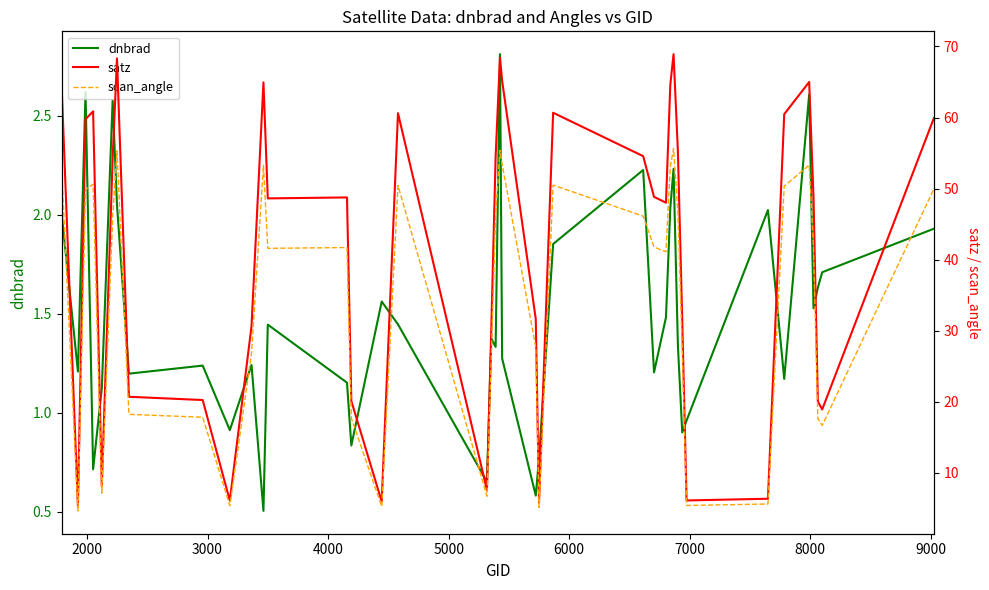

How many lines are shown in the chart?

3